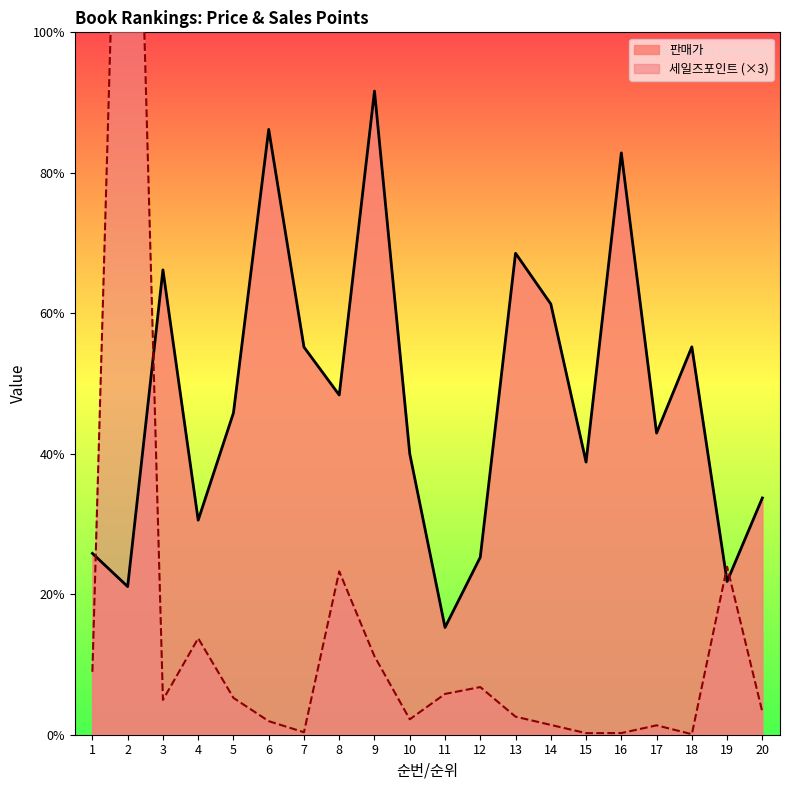

What is the sum of the 판매가 values at 8 and 4?

43400